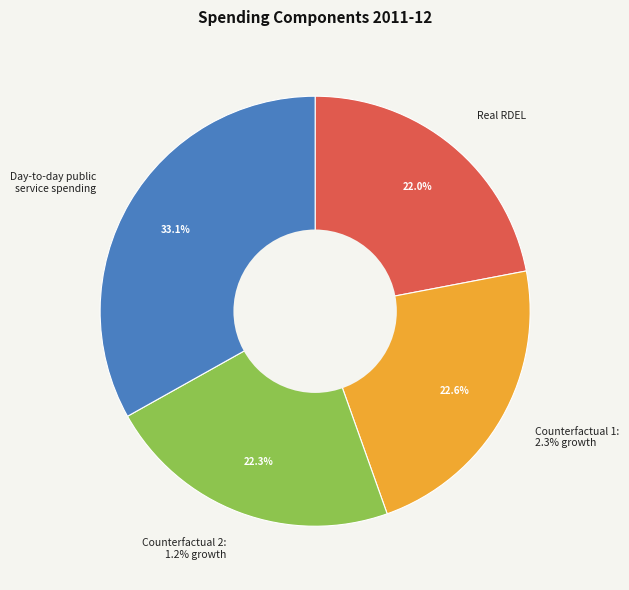

To the nearest percent, what is the difference between the largest and smallest slice percentages?

11%